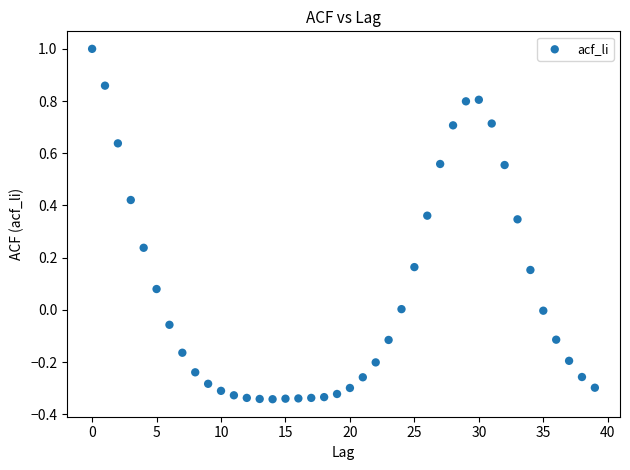

What is the range of Y values (max minus min)?

1.3